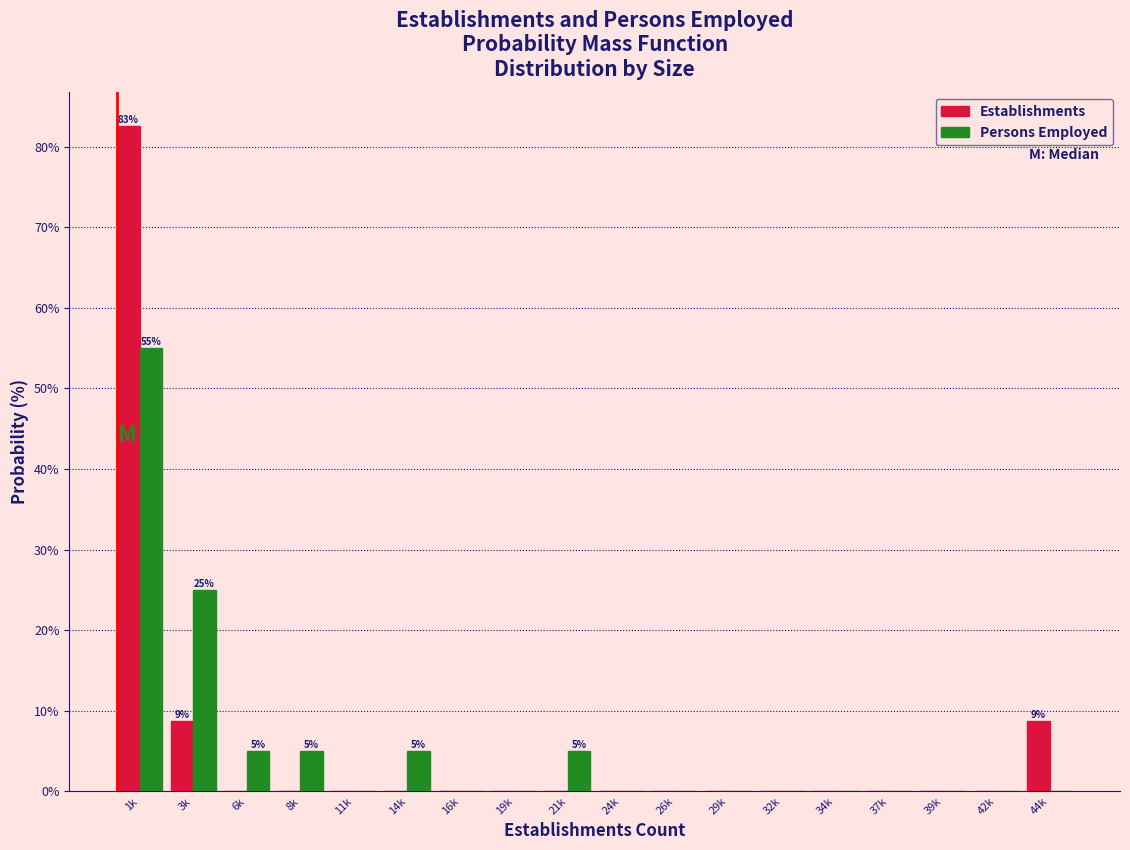

What is the total value across all series at 14k?

5.0